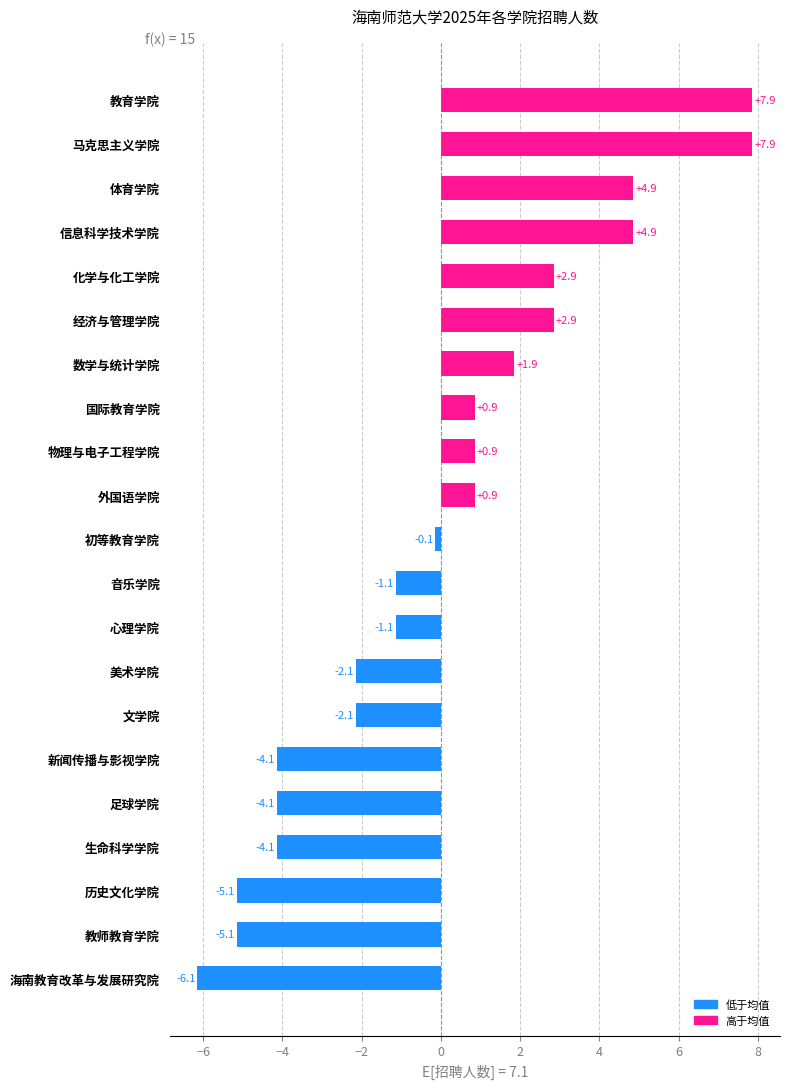

Are the bars horizontal?

Yes